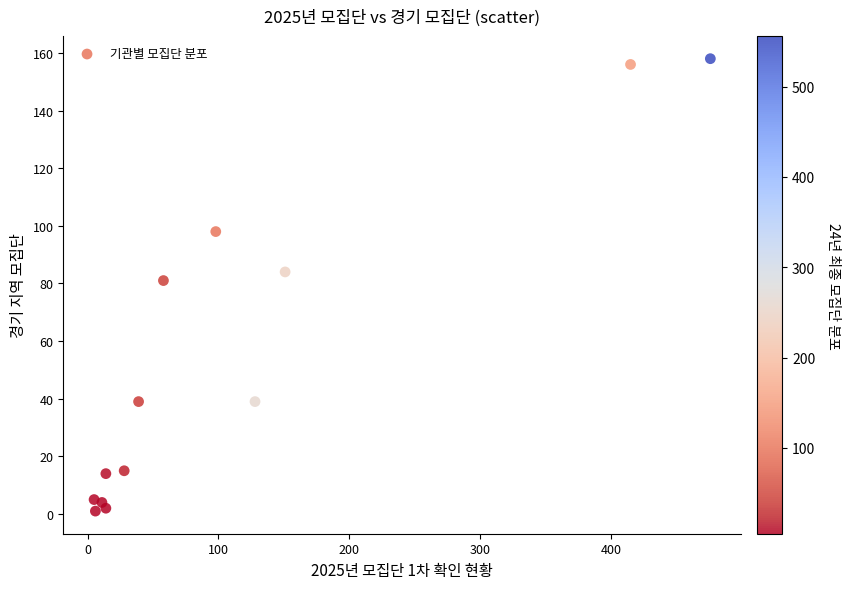

What is the range of Y values (max minus min)?

157